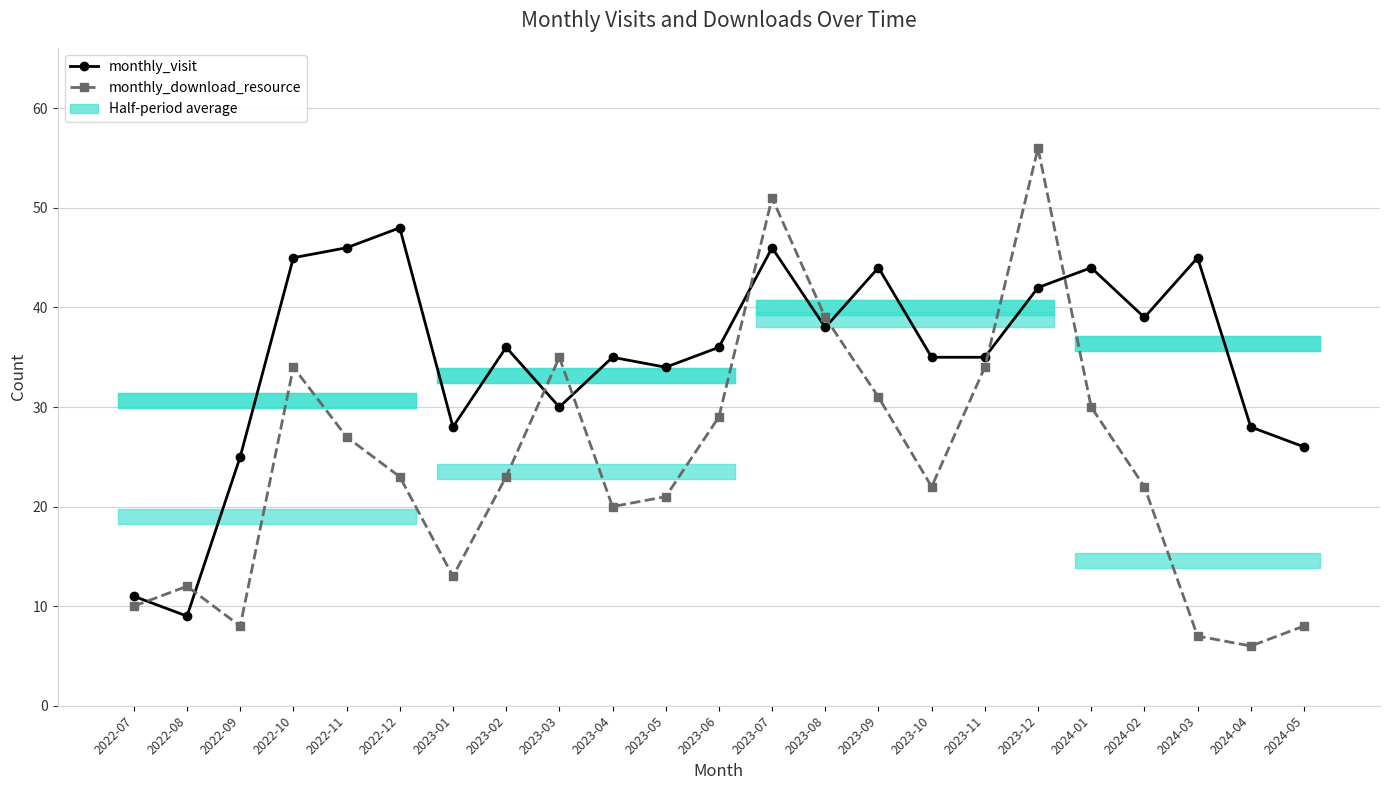

How many values in the monthly_download_resource series exceed 23?

10